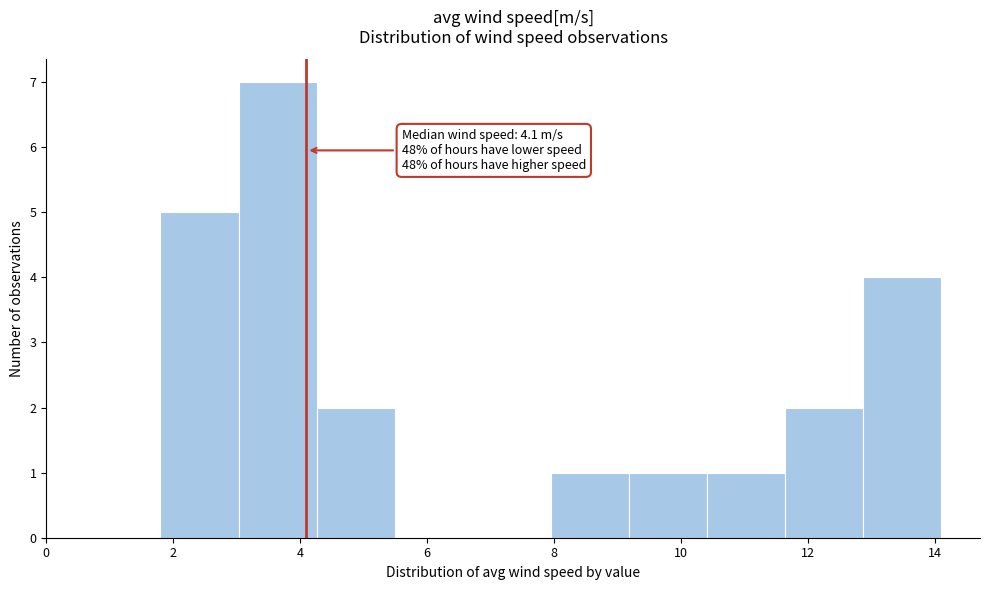

Which range on the x-axis has the tallest bar?

3.0 to 4.2